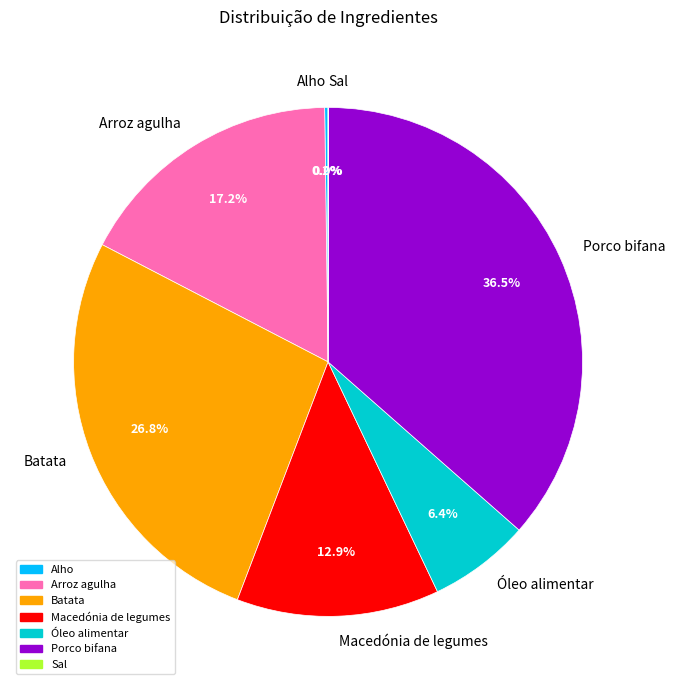

Which category has the biggest portion of the pie?

Porco bifana